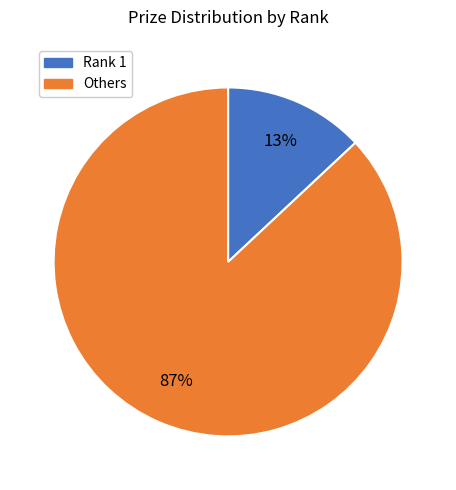

Which slice is the smallest?

Rank 1